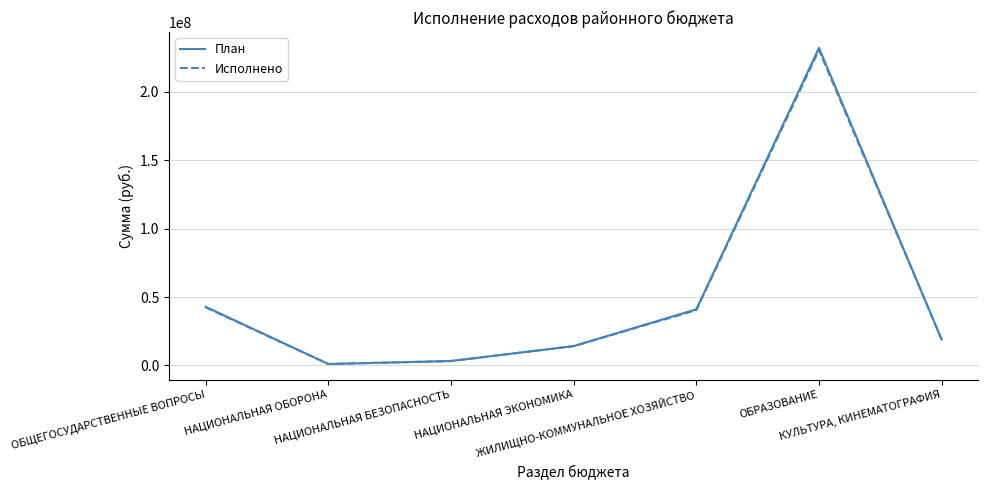

What is the minimum value for План?

1033800.0